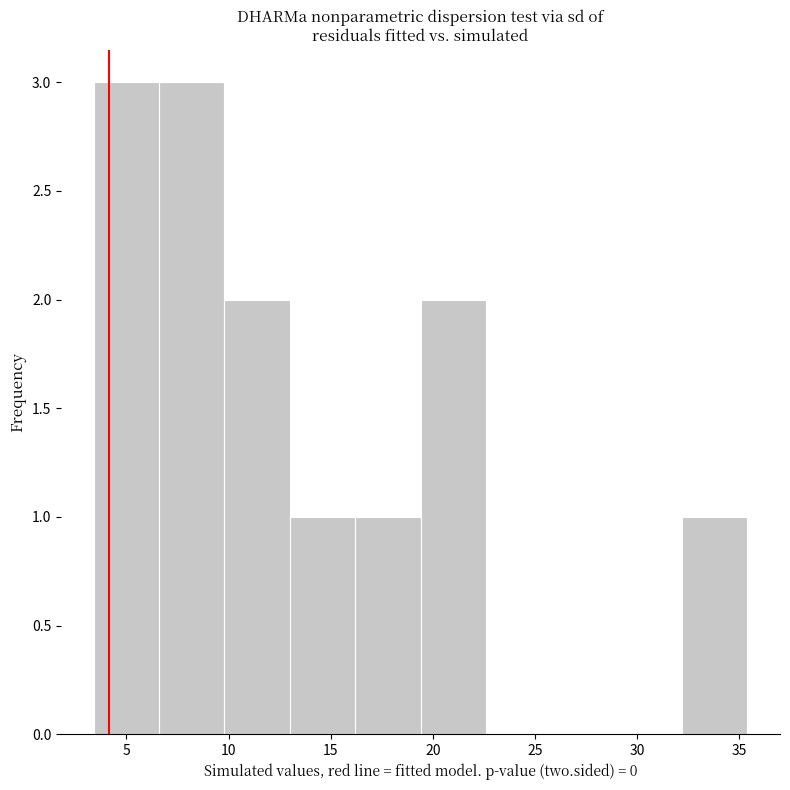

Reading left to right, list every bar in this chart as the range it spans on the x-axis followed by its height. Neither the bar edges nor the heights are printed on the chart, so give them approximately, as read against the axes.

3.4 to 6.6: 3
6.6 to 9.8: 3
9.8 to 13.0: 2
13.0 to 16.2: 1
16.2 to 19.4: 1
19.4 to 22.6: 2
22.6 to 25.8: 0
25.8 to 29.0: 0
29.0 to 32.2: 0
32.2 to 35.4: 1